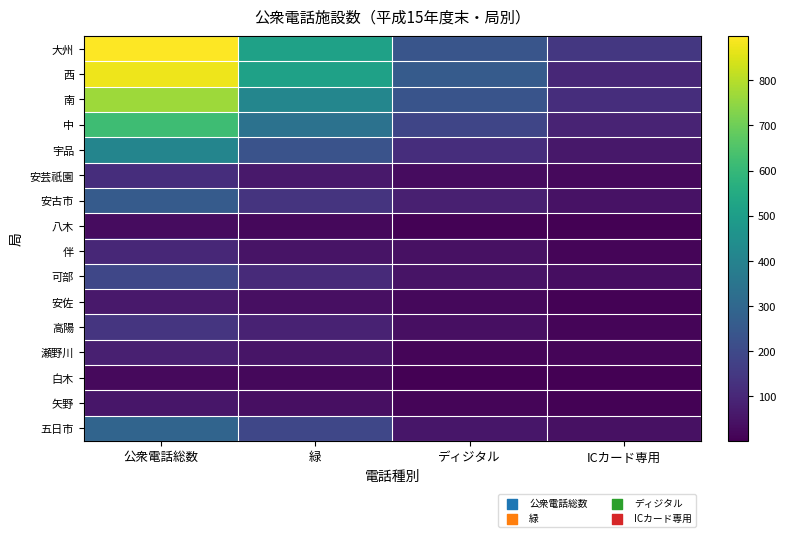

Reading left to right, extract all data points from this chart.

大州: 公衆電話総数=898	緑=515	ディジタル=238	ICカード専用=145
西: 公衆電話総数=876	緑=515	ディジタル=259	ICカード専用=102
南: 公衆電話総数=766	緑=412	ディジタル=235	ICカード専用=119
中: 公衆電話総数=621	緑=339	ディジタル=190	ICカード専用=92
宇品: 公衆電話総数=408	緑=231	ディジタル=118	ICカード専用=59
安芸祇園: 公衆電話総数=118	緑=63	ディジタル=31	ICカード専用=24
安古市: 公衆電話総数=258	緑=135	ディジタル=79	ICカード専用=44
八木: 公衆電話総数=31	緑=20	ディジタル=7	ICカード専用=4
伴: 公衆電話総数=102	緑=47	ディジタル=40	ICカード専用=15
可部: 公衆電話総数=191	緑=109	ディジタル=49	ICカード専用=33
安佐: 公衆電話総数=63	緑=38	ディジタル=19	ICカード専用=6
高陽: 公衆電話総数=138	緑=88	ディジタル=37	ICカード専用=13
瀬野川: 公衆電話総数=80	緑=51	ディジタル=14	ICカード専用=15
白木: 公衆電話総数=25	緑=21	ディジタル=3	ICカード専用=1
矢野: 公衆電話総数=57	緑=38	ディジタル=12	ICカード専用=7
五日市: 公衆電話総数=291	緑=193	ディジタル=57	ICカード専用=41